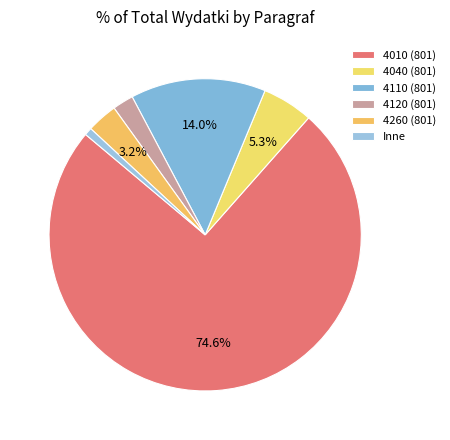

What percentage is NOT represented by 4040 (801)?

94.7%